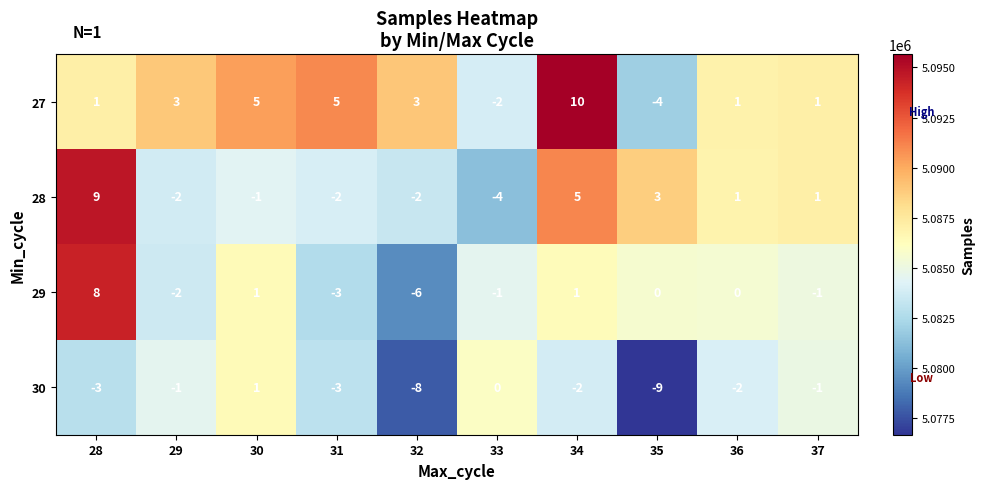

Which series changed the most between 28 and 29?

28